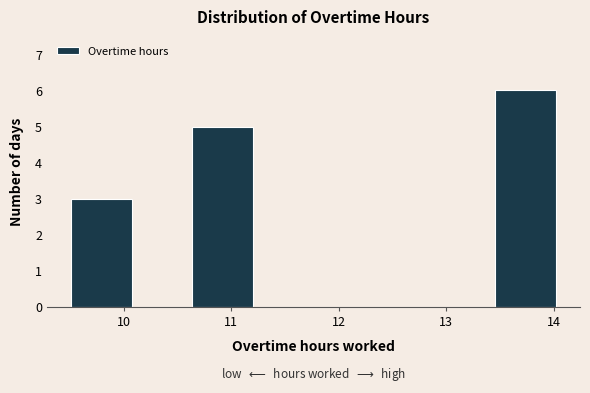

Reading left to right, transcribe this chart: for each bar, give the range it covers on the x-axis and its height. Neither the bar edges nor the heights are printed on the chart, so give them approximately, as read against the axes.

9.5 to 10.1: 3
10.1 to 10.6: 0
10.6 to 11.2: 5
11.2 to 11.8: 0
11.8 to 12.3: 0
12.3 to 12.9: 0
12.9 to 13.5: 0
13.5 to 14.0: 6